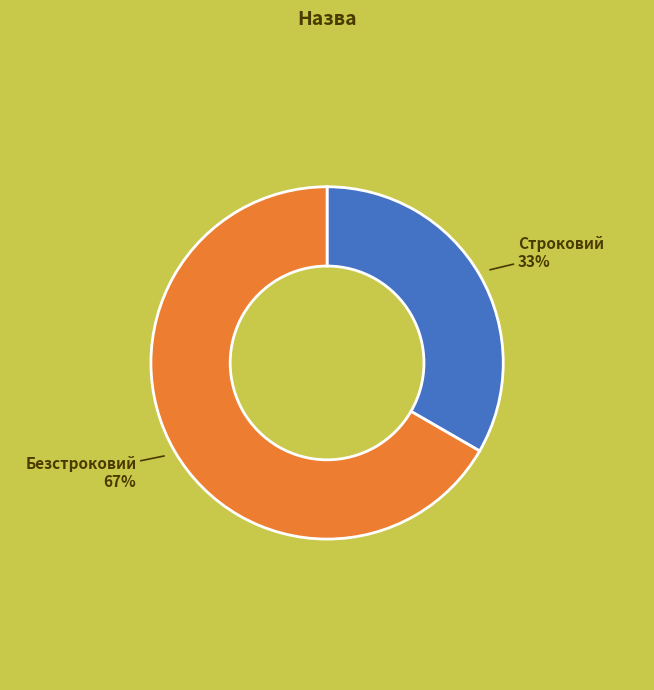

How many segments does this pie chart have?

2